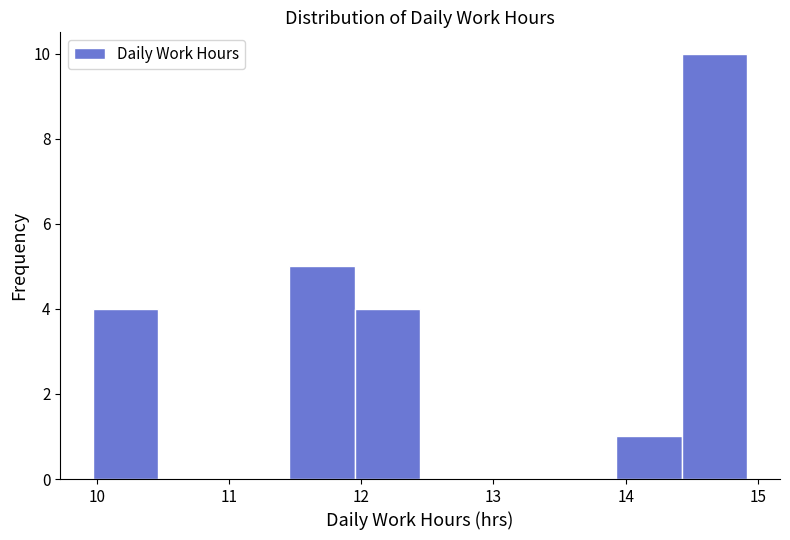

What is the height of the bar covering 11.5 to 12.0 on the x-axis? Neither the bar edges nor the heights are printed on the chart, so give them approximately, as read against the axes.

5